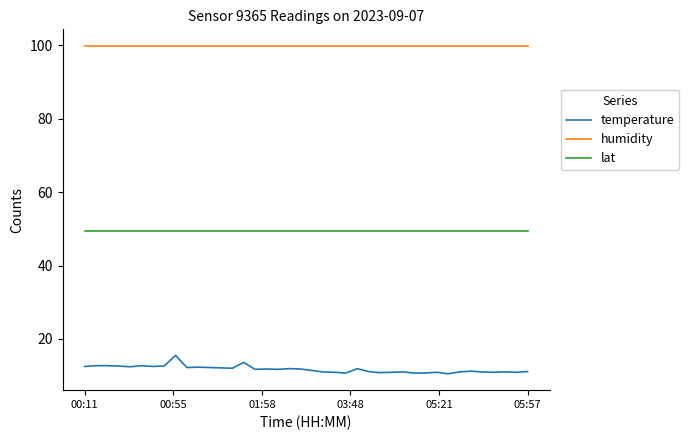

What is the smallest value displayed?

10.5